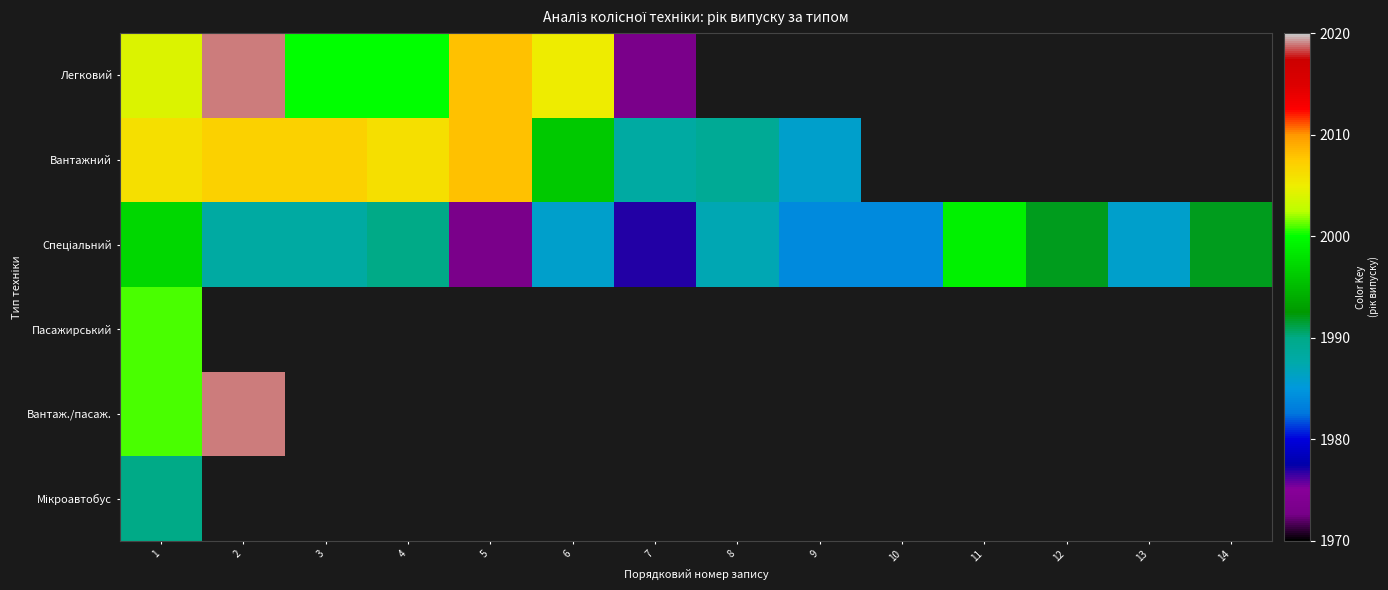

Which series has the largest total across all categories?

Спеціальний